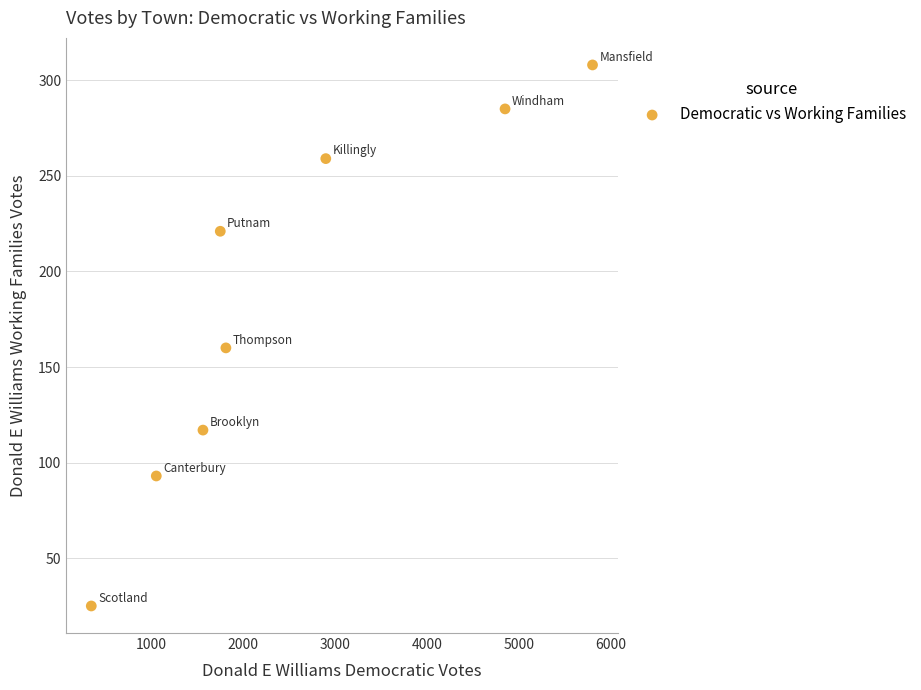

What Y value in the scatter plot is closest to 166?

160